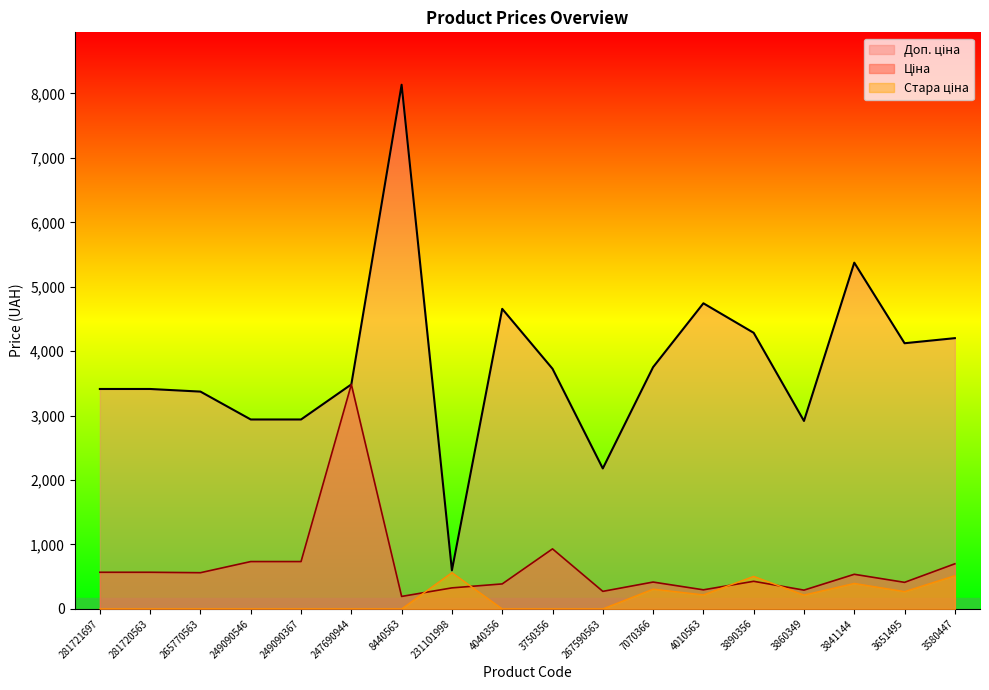

True or false: Стара ціна and Доп. ціна intersect in this chart.

False